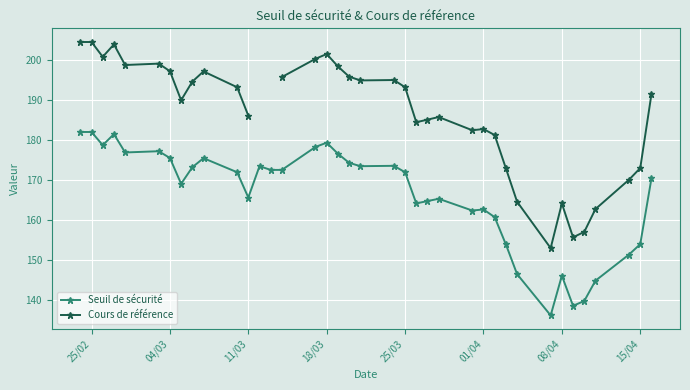

What is the maximum value for Seuil de sécurité?

181.9